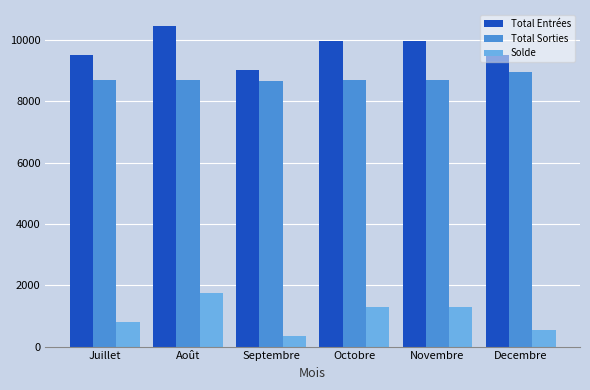

What position from the left is Decembre?

6